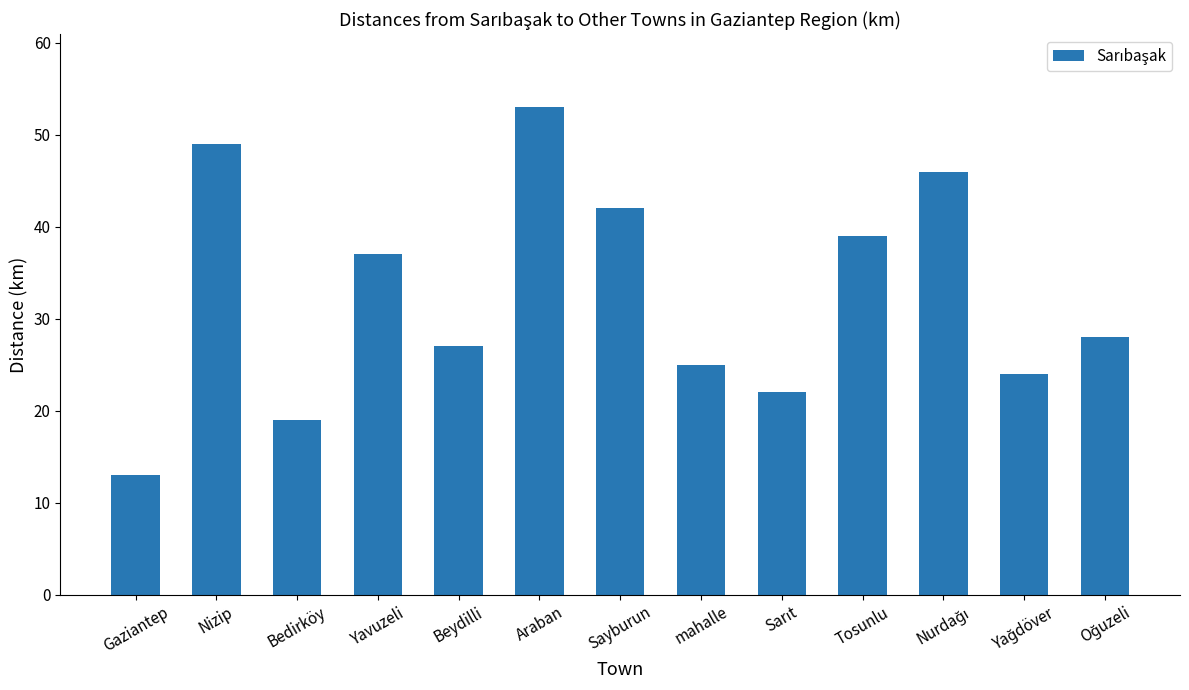

Which label corresponds to the smallest value in the chart?

Gaziantep